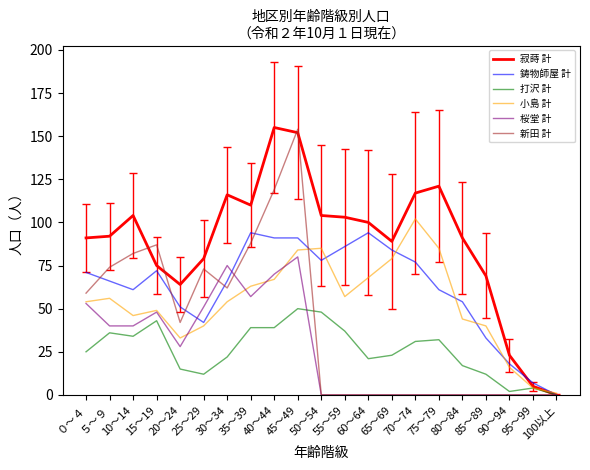

The 小島 計 series shows 47 at 60～64. True or false?

False